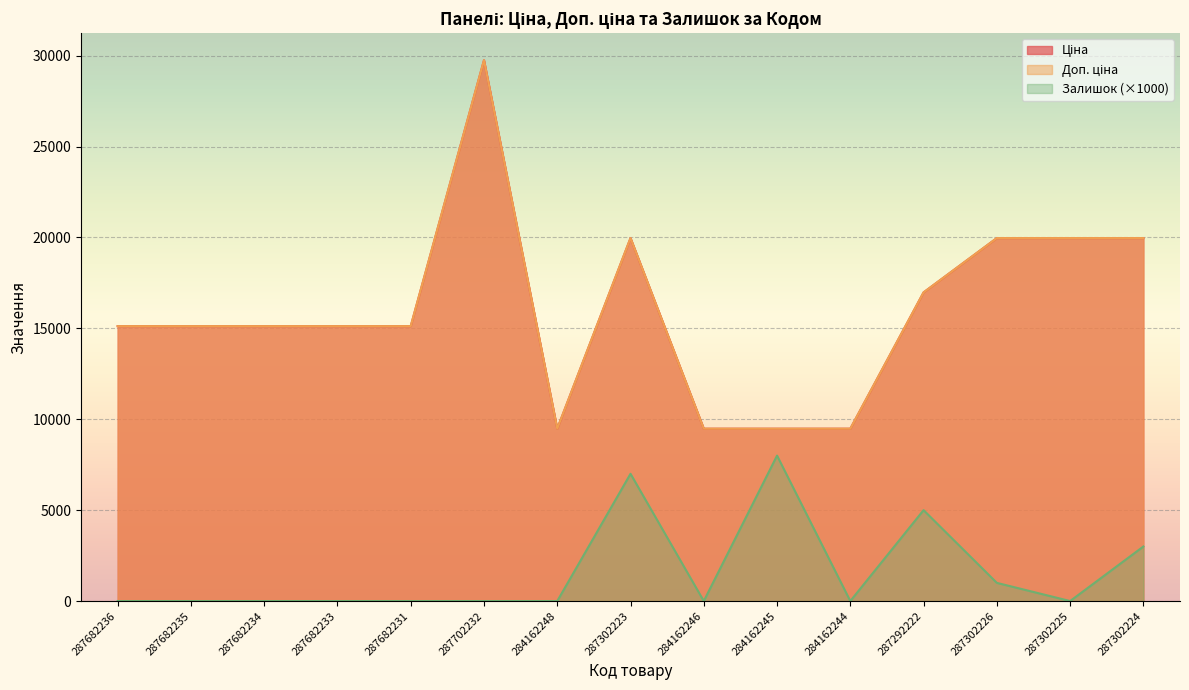

What is the spread (max minus min) of values at 287302224?

16964.2